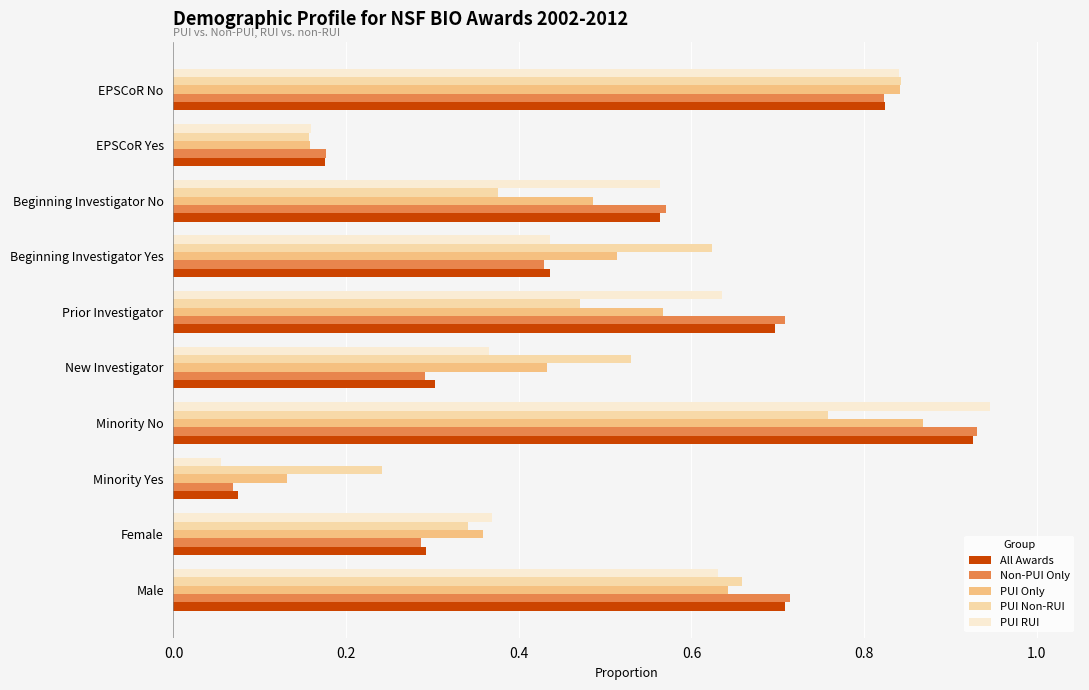

List the labels in order of PUI Non-RUI value, largest first.

EPSCoR No, Minority No, Male, Beginning Investigator Yes, New Investigator, Prior Investigator, Beginning Investigator No, Female, Minority Yes, EPSCoR Yes